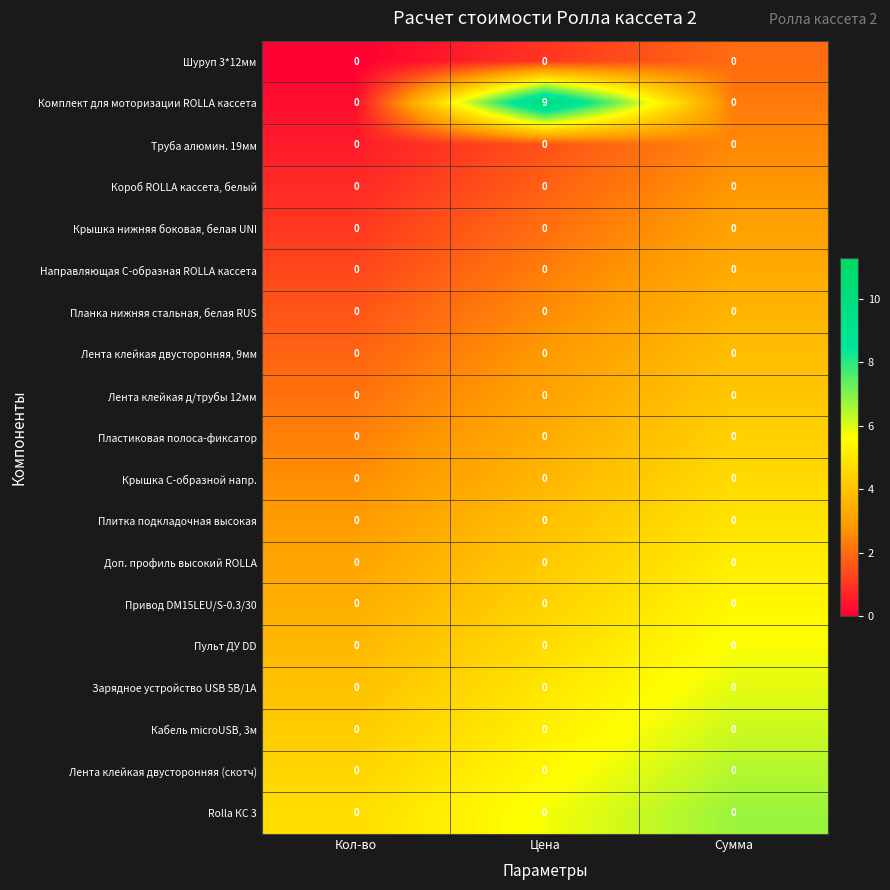

The Комплект для моторизации ROLLA кассета series shows 9 at Цена. True or false?

True